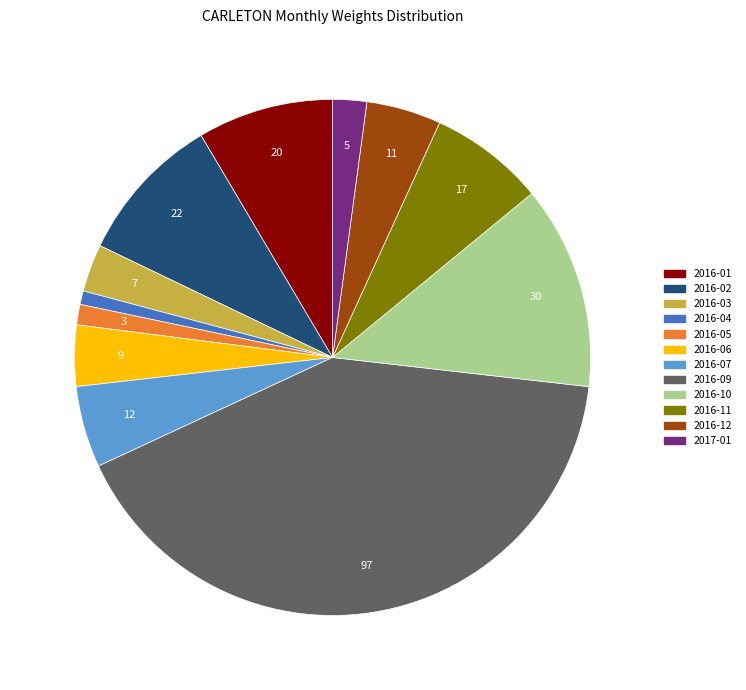

True or false: 2016-07 accounts for 5% of the total.

True